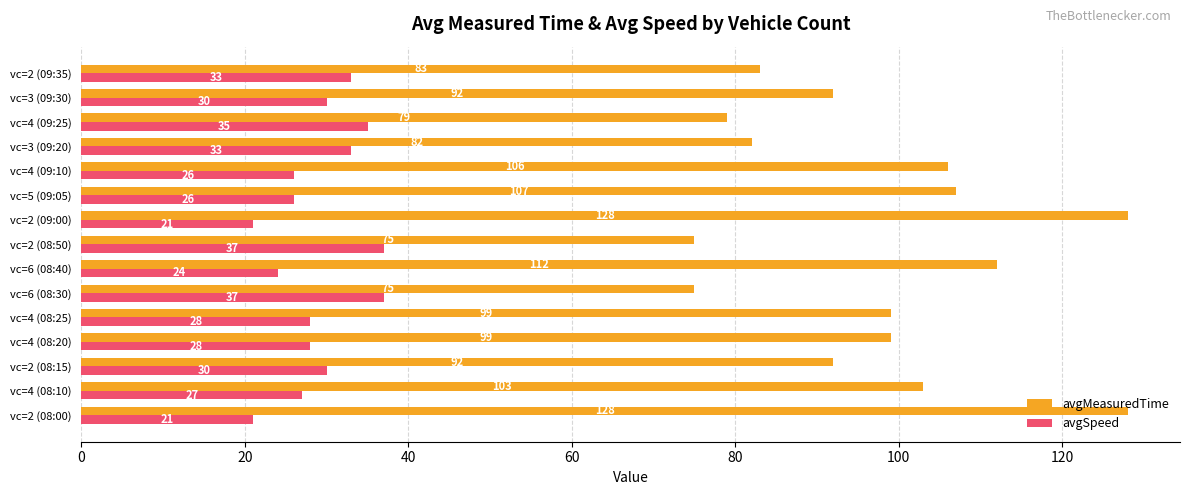

What is the sum of all avgSpeed values?

436